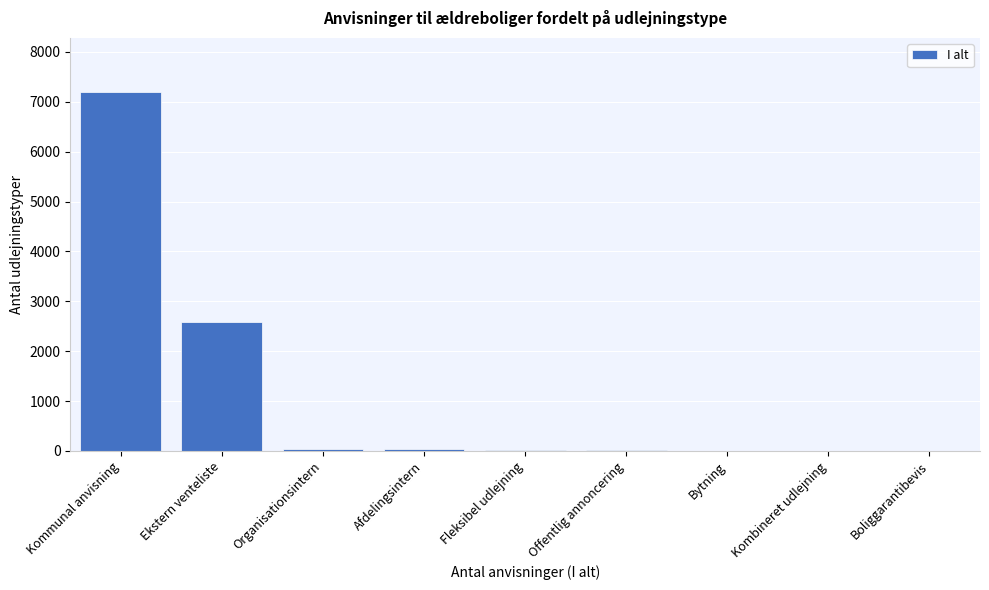

Where is the data nearest to the value 3600?

Ekstern venteliste